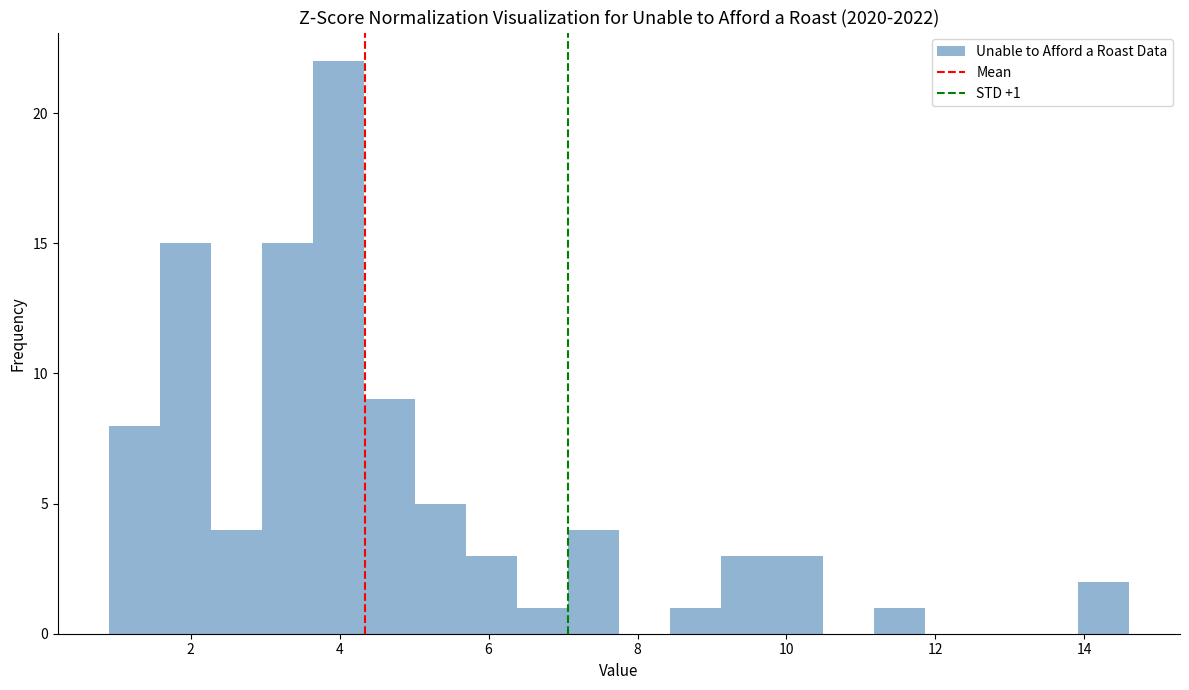

Read against the x-axis, roughly where is the centre of the tallest bar?

4.0